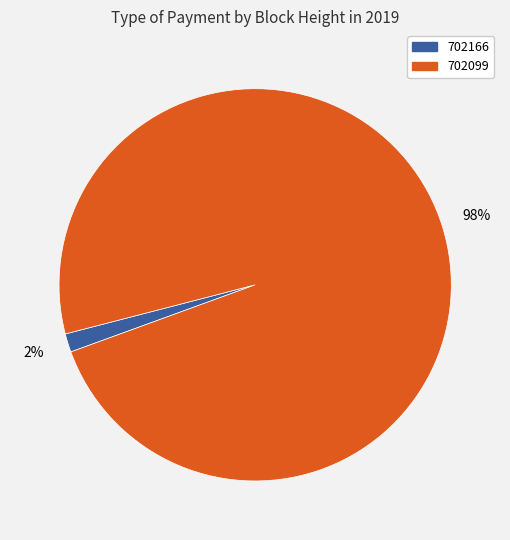

Do 702166 and 702099 together represent more than half of the pie?

Yes